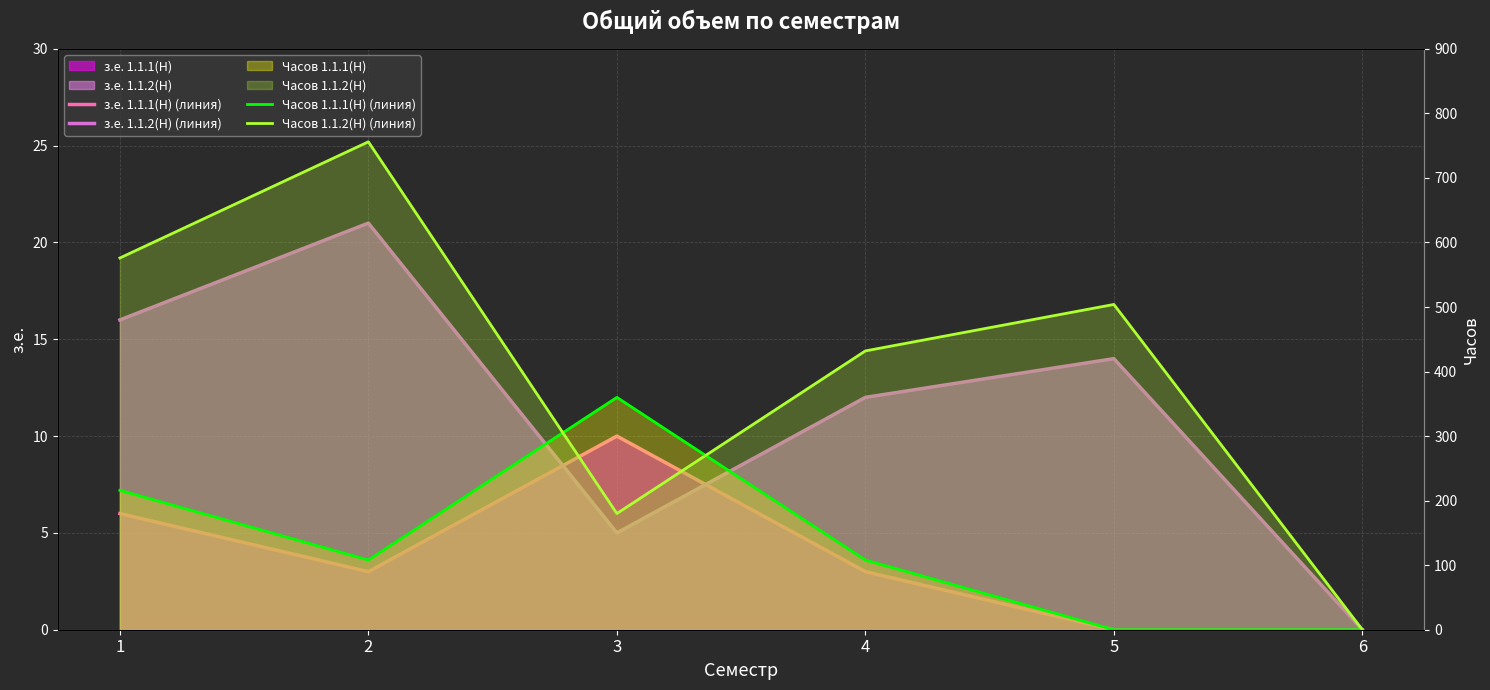

True or false: Часов 1.1.2(Н) (линия) has a value of 296 at 3.

False